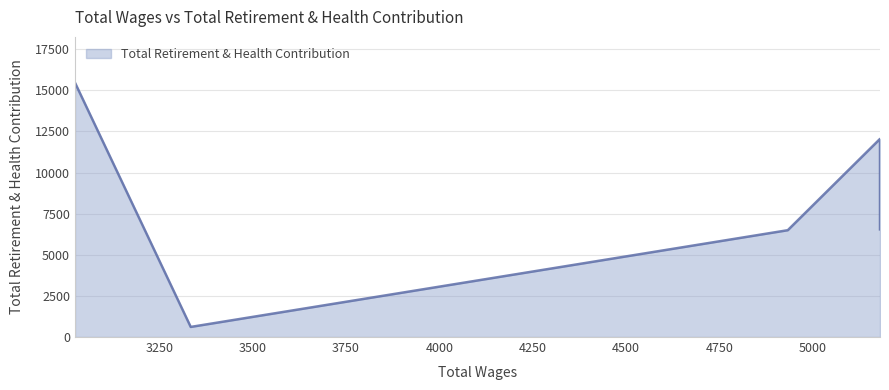

What is the smallest value displayed?

614